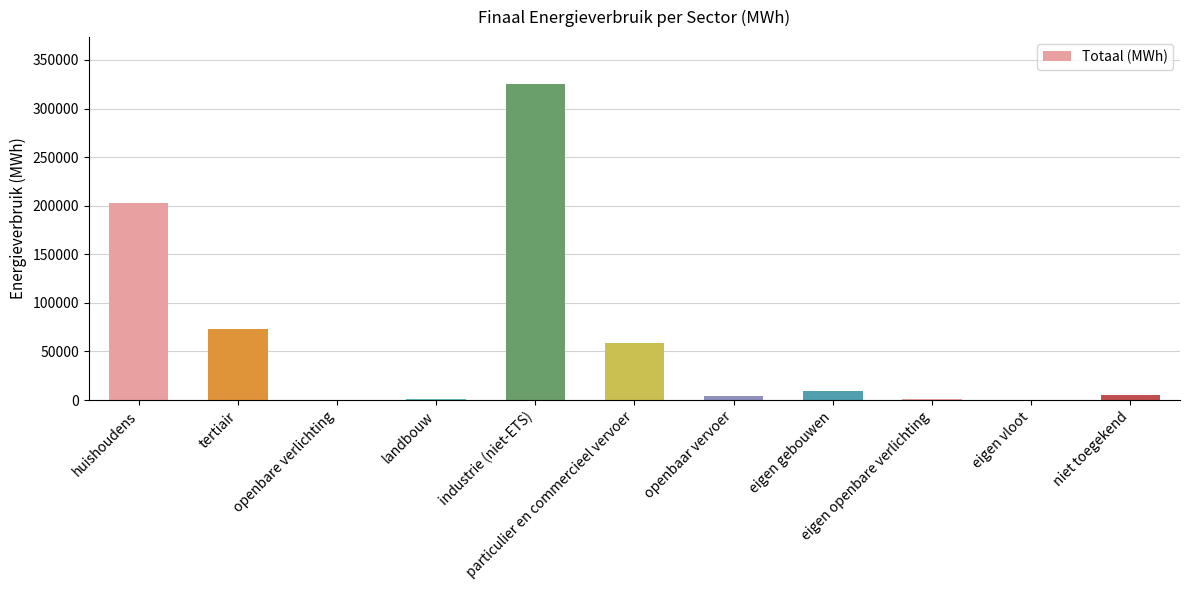

Are the bars horizontal?

No